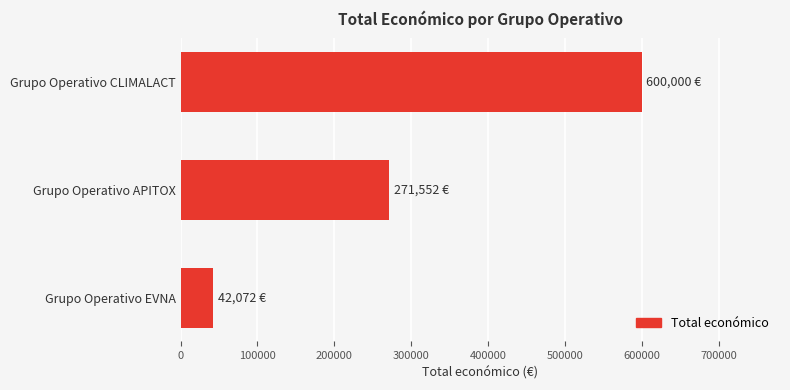

What is the difference between the second highest and minimum values?

229480